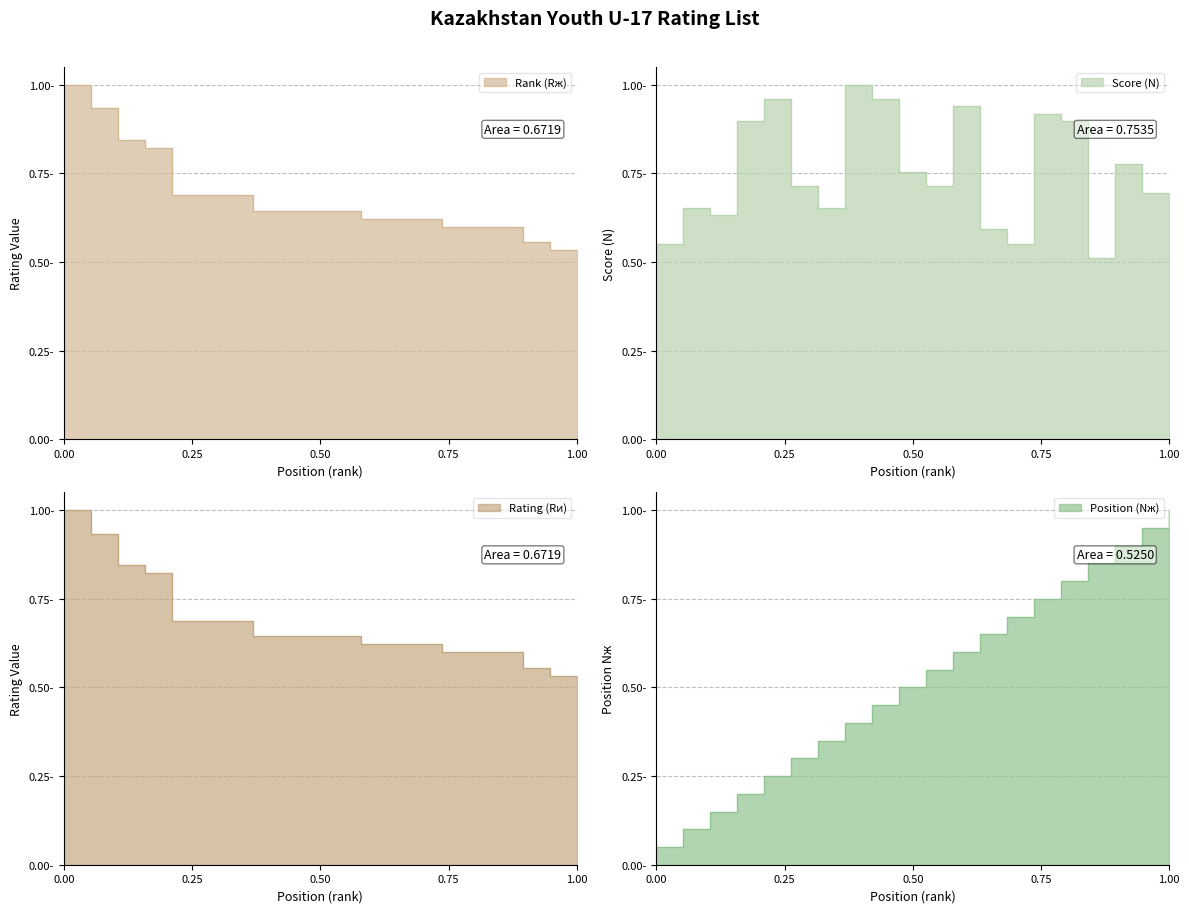

Count the number of categories in the chart.

20